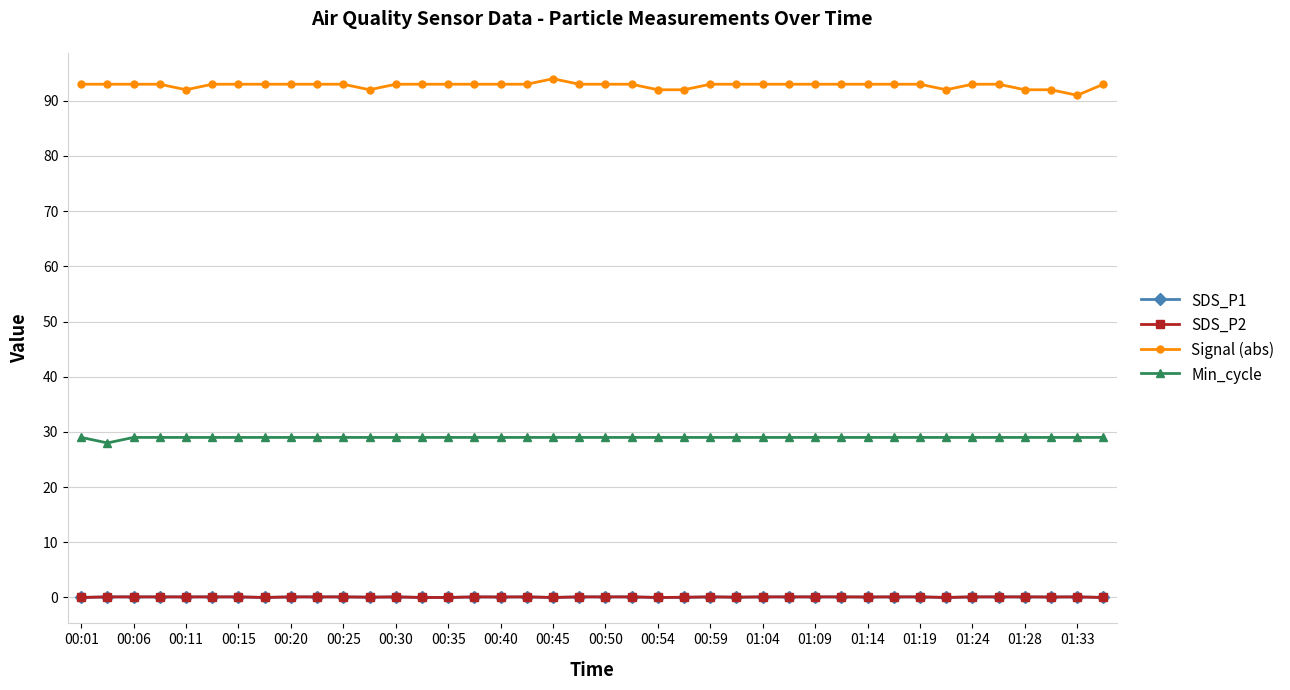

At how many categories does at least one series exceed 89?

40